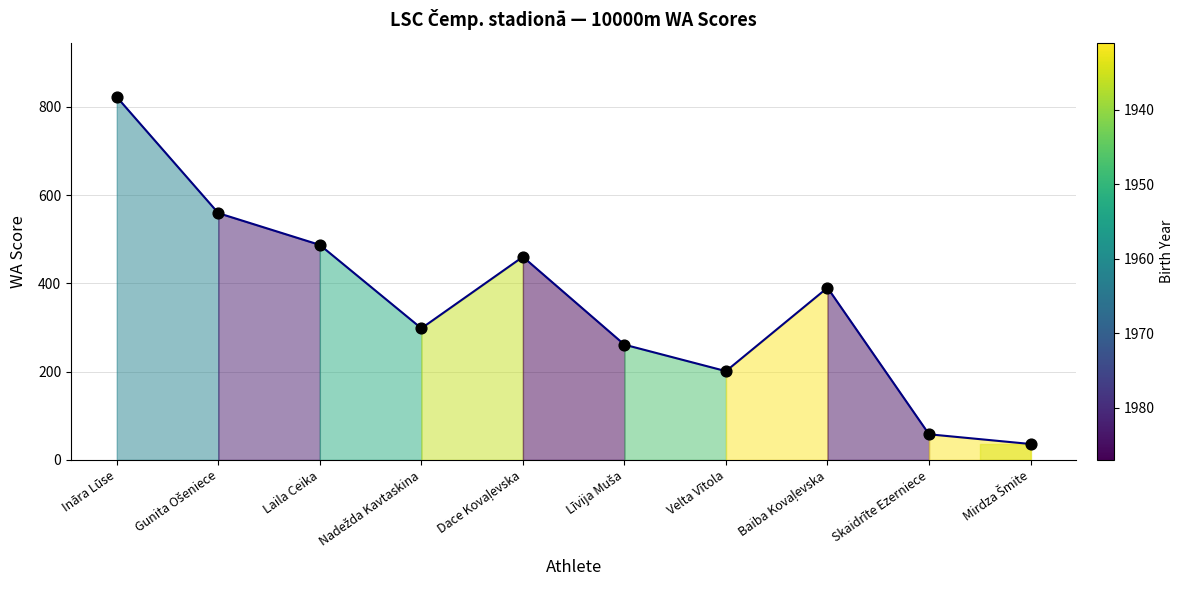

Approximately how many times larger is the value at Ināra Lūse compared to Mirdza Šmite?

22.8